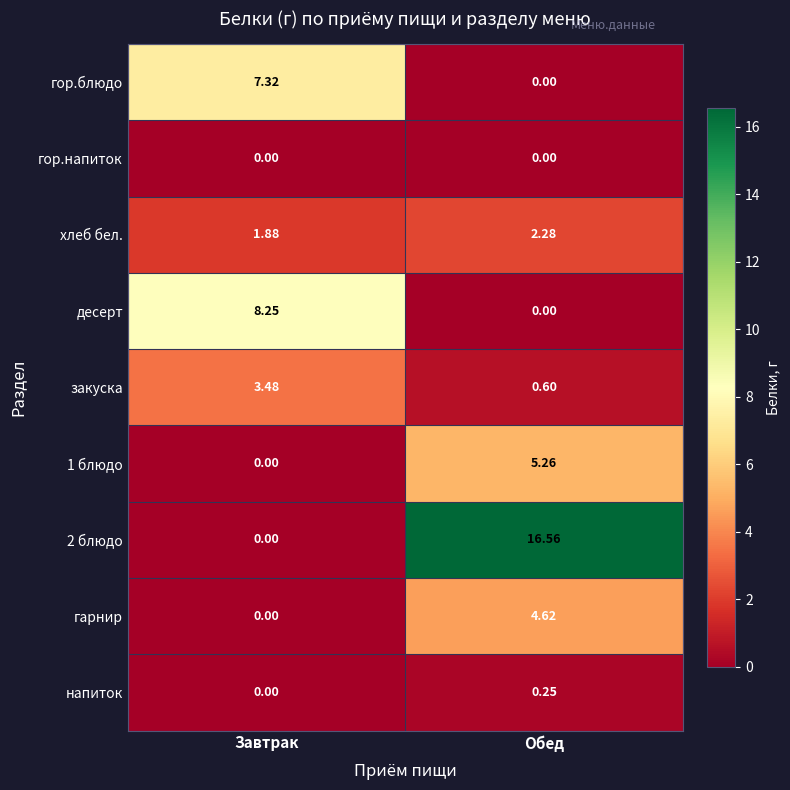

List the labels in order of гарнир value, smallest first.

Завтрак, Обед